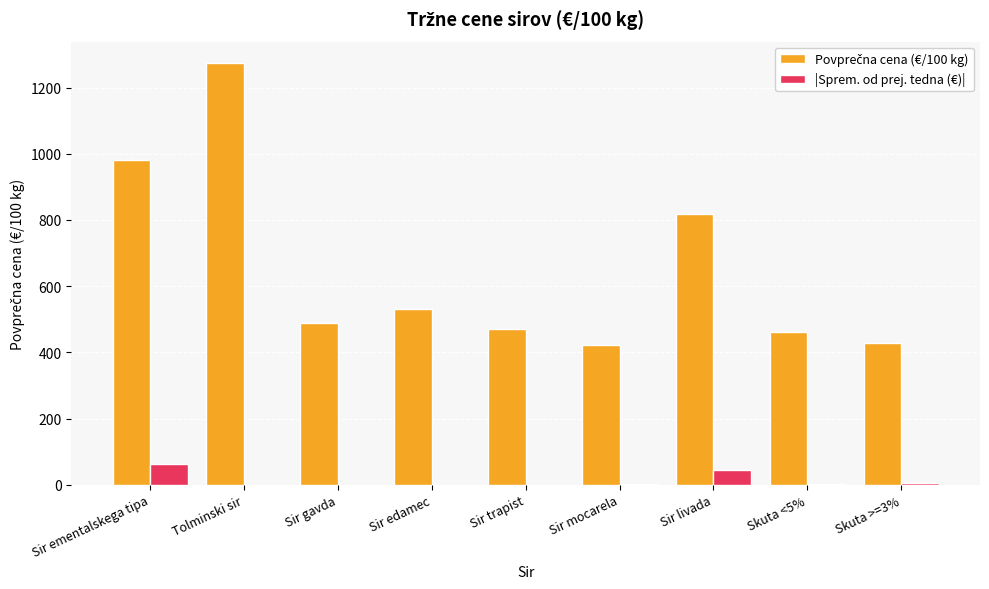

How many groups of bars are there?

9